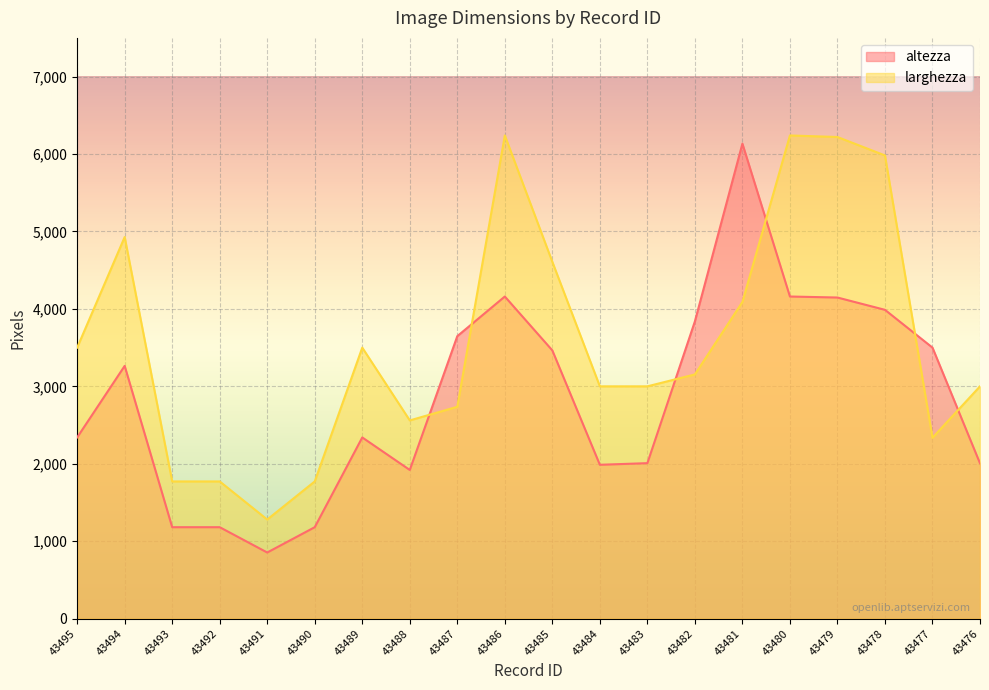

List the series in order of their peak value, highest first.

larghezza, altezza